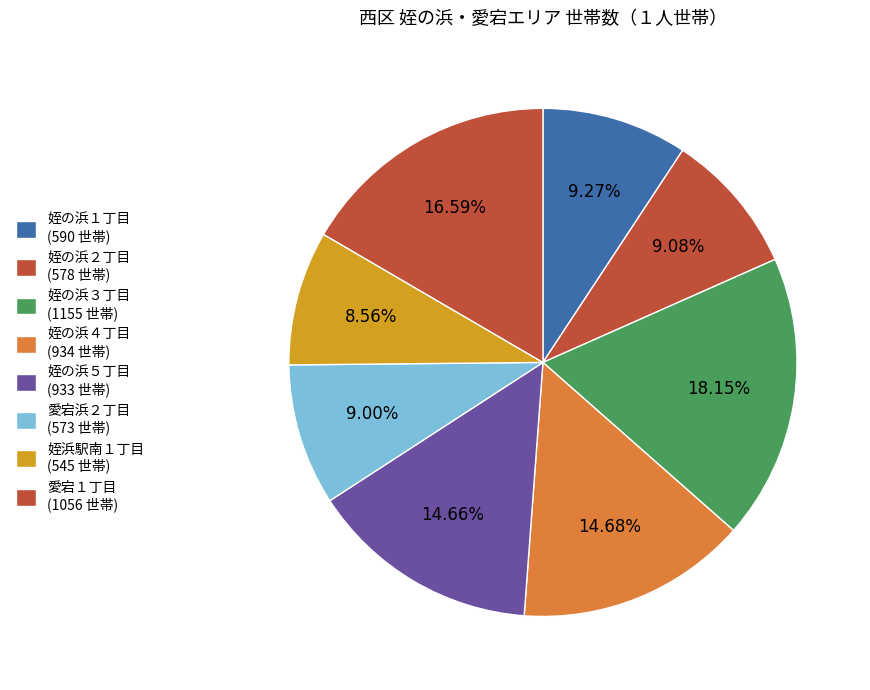

Which category has the smallest portion of the pie?

姪浜駅南１丁目